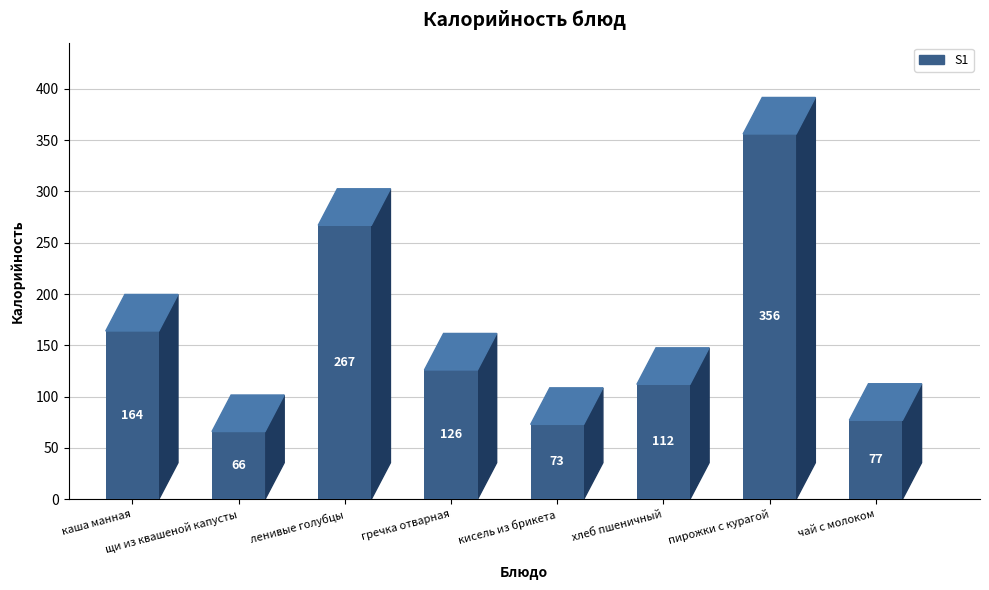

What is the label of the 8th bar from the right?

каша манная